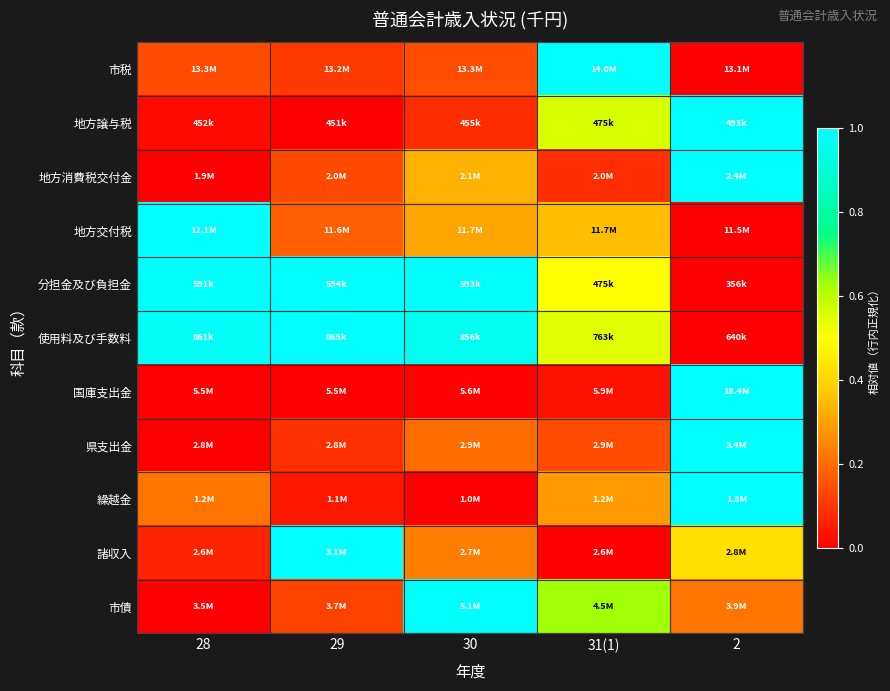

What is the spread (max minus min) of values at 28?

1.0